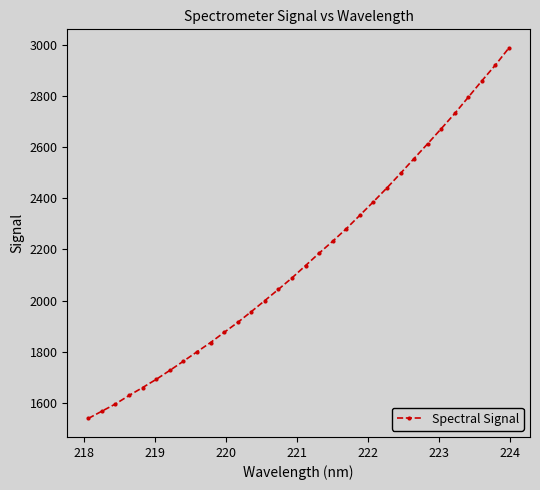

True or false: the data has more than 1 interior local peaks.

False